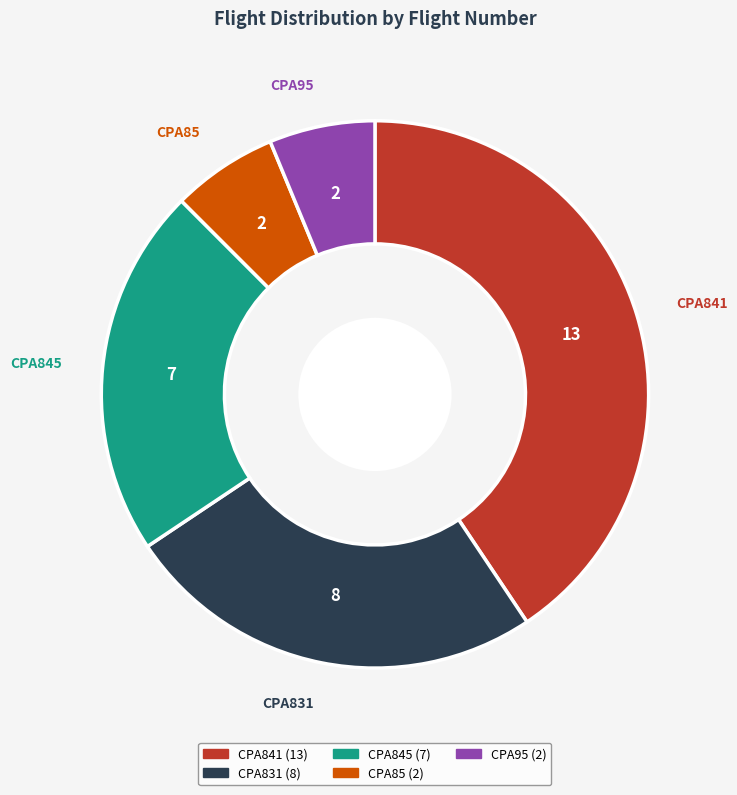

Count the number of slices in the pie.

5